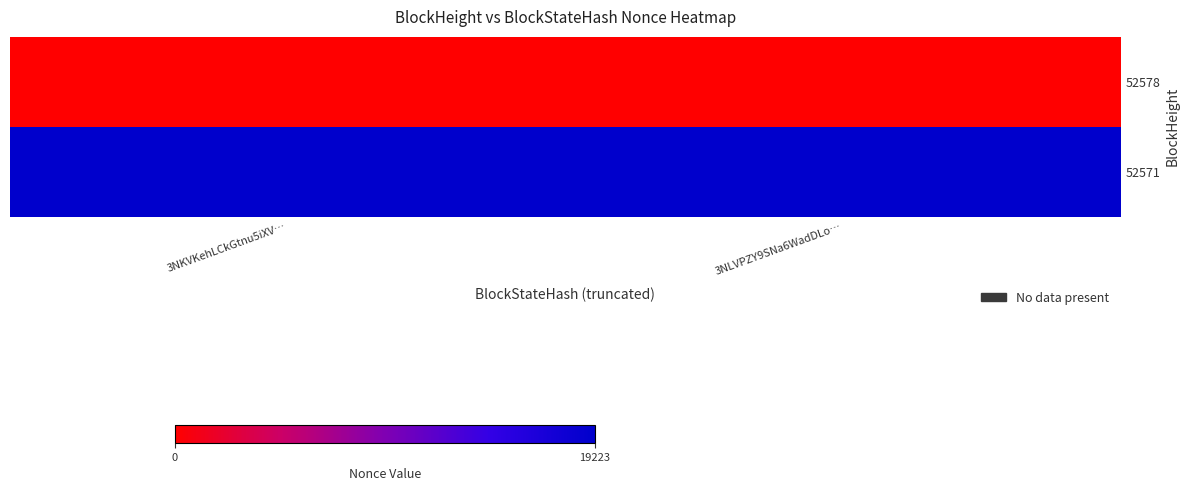

Reading right to left, what are all the values shown in this chart?

52578: 3NLVPZY9SNa6WadDLo…=0	3NKVKehLCkGtnu5iXV…=0
52571: 3NLVPZY9SNa6WadDLo…=19223	3NKVKehLCkGtnu5iXV…=19223